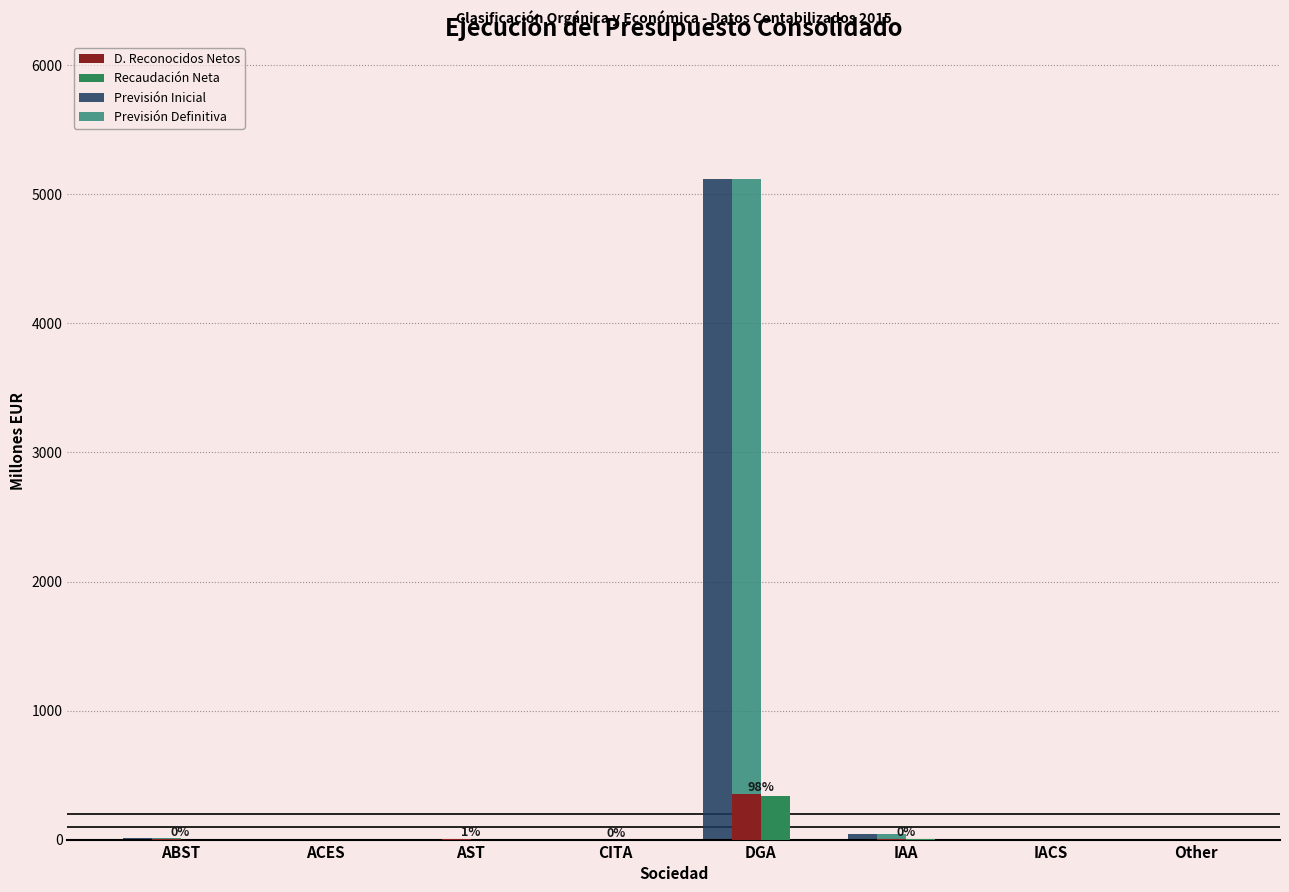

At how many categories does at least one series exceed 1200?

1